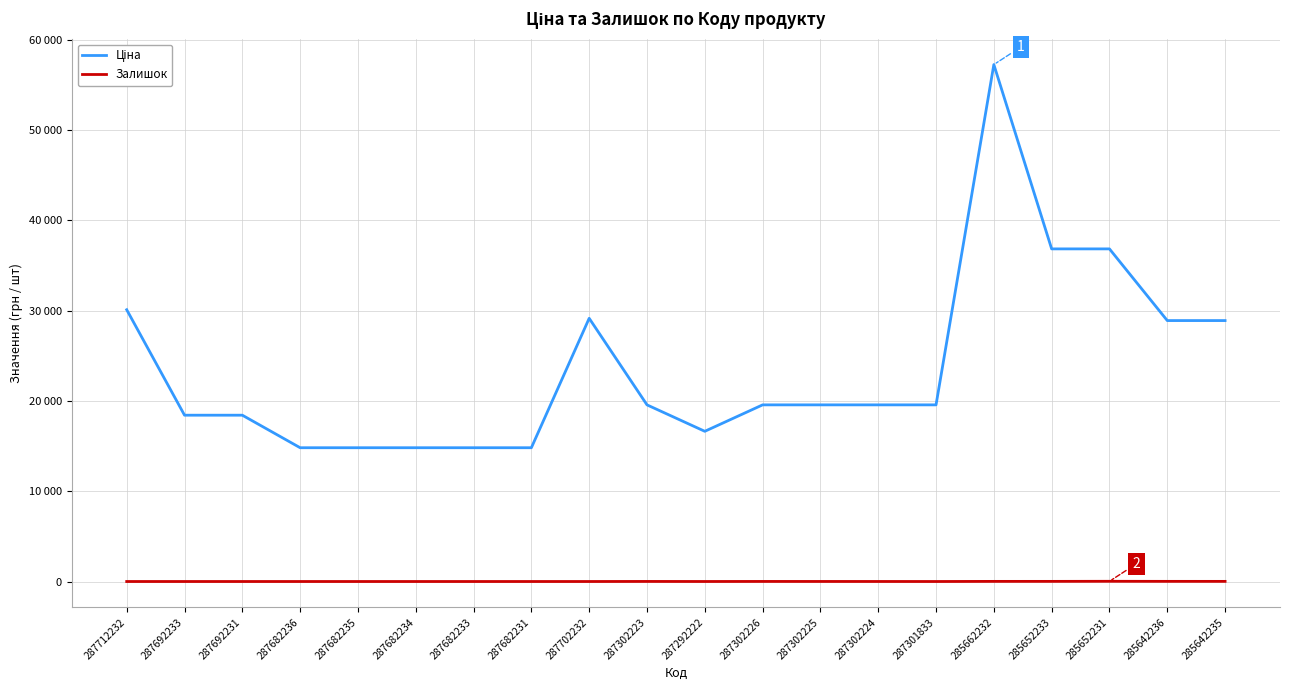

True or false: Ціна has a value of 18420.9 at 287692231.

True